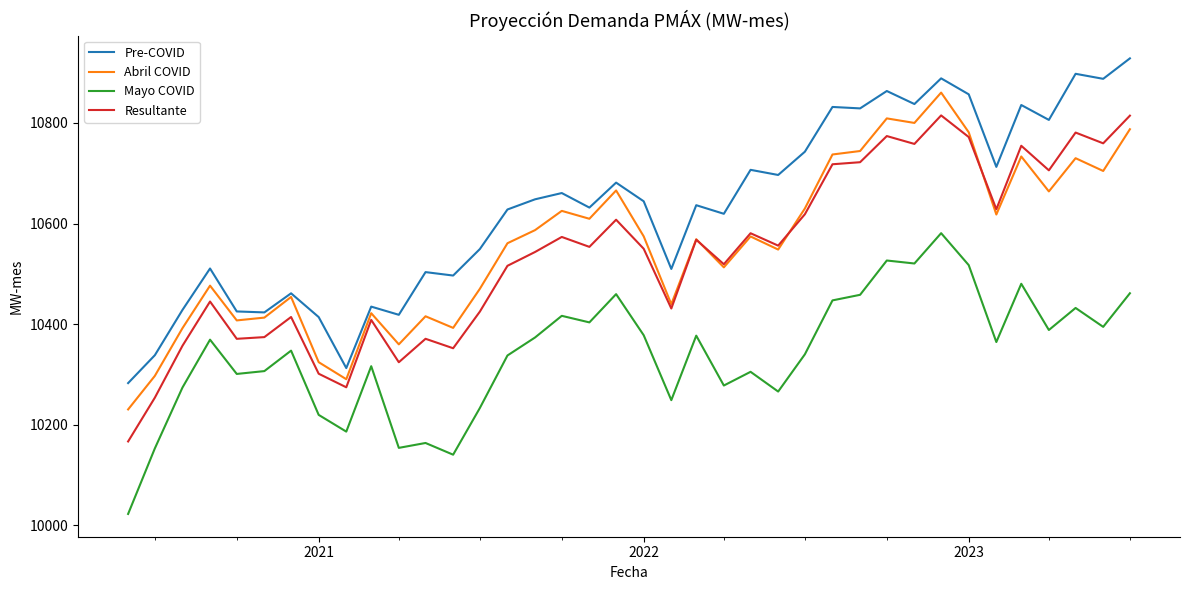

True or false: Mayo COVID and Pre-COVID intersect in this chart.

False